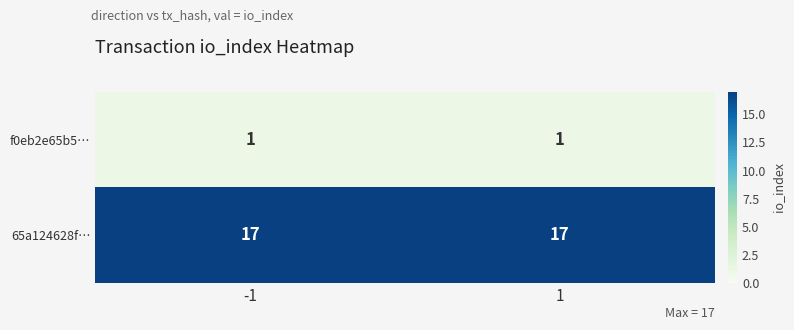

What is the maximum value shown in the chart?

17